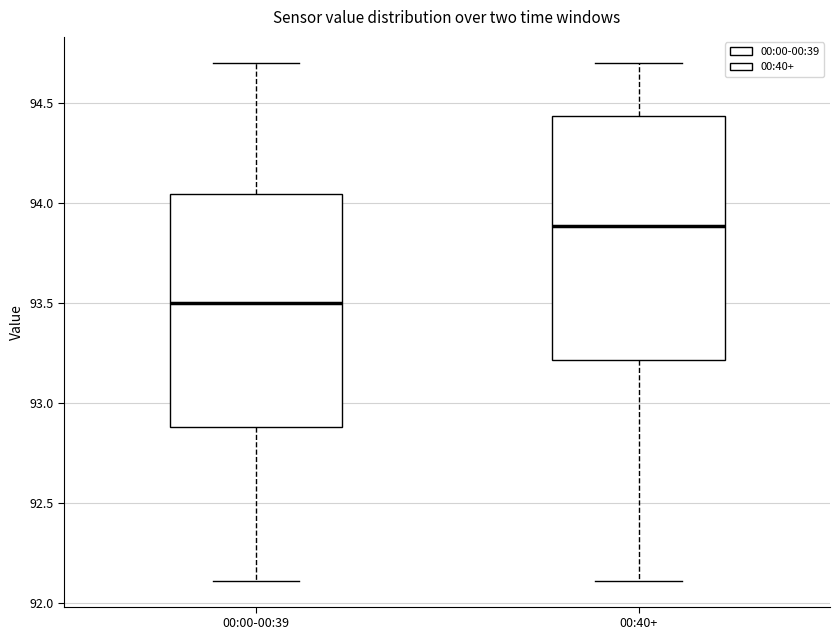

Which box is the tallest, from its lower edge to its upper edge?

00:40+